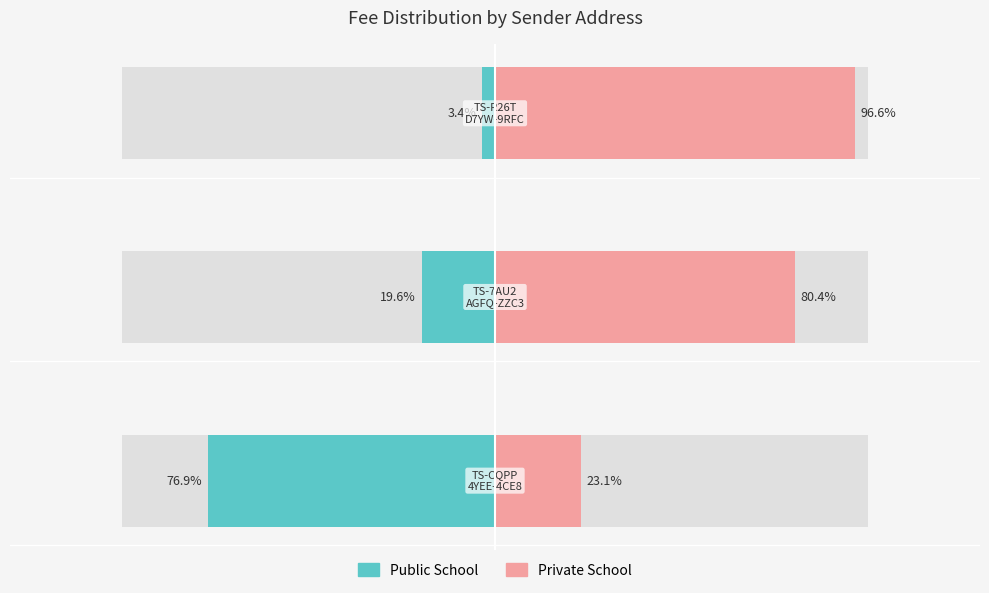

Read the Public School value at 0.

-76.9